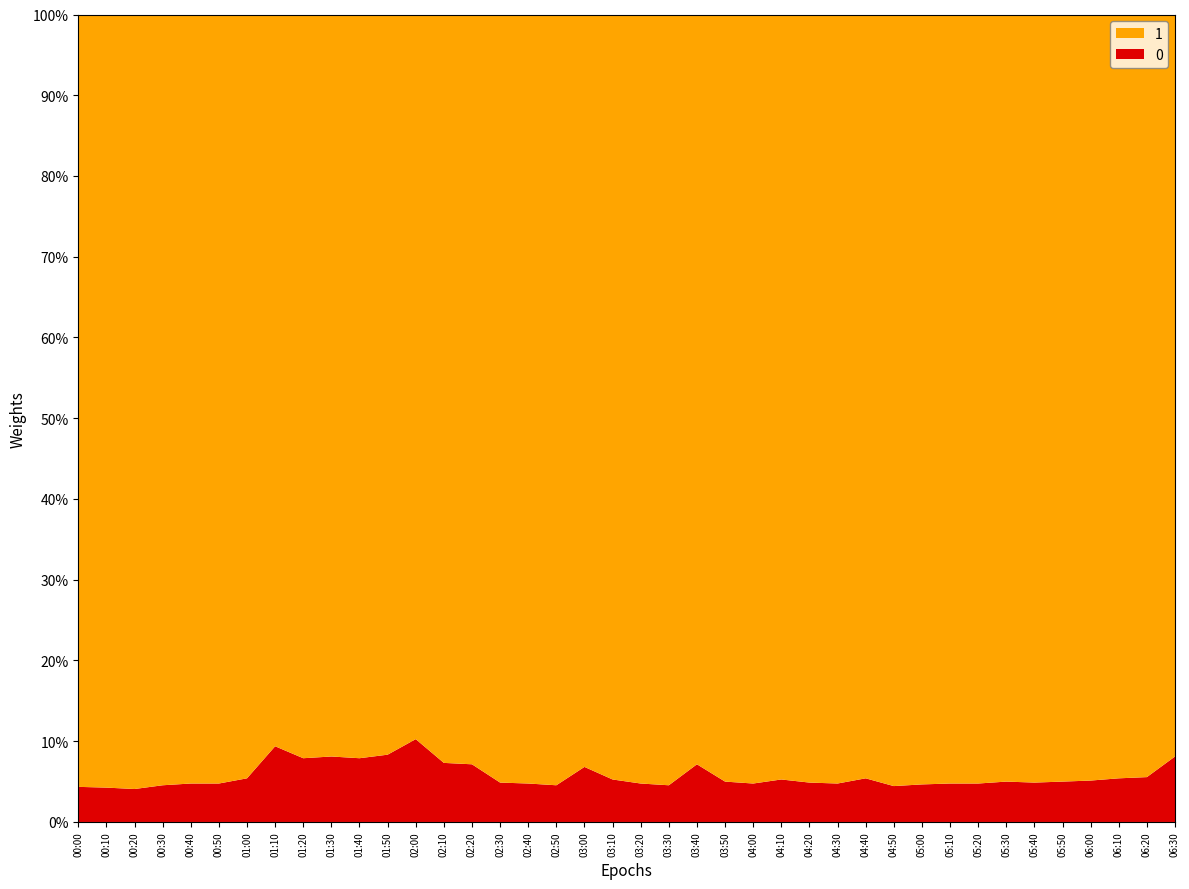

Does the chart have visible grid lines?

Yes